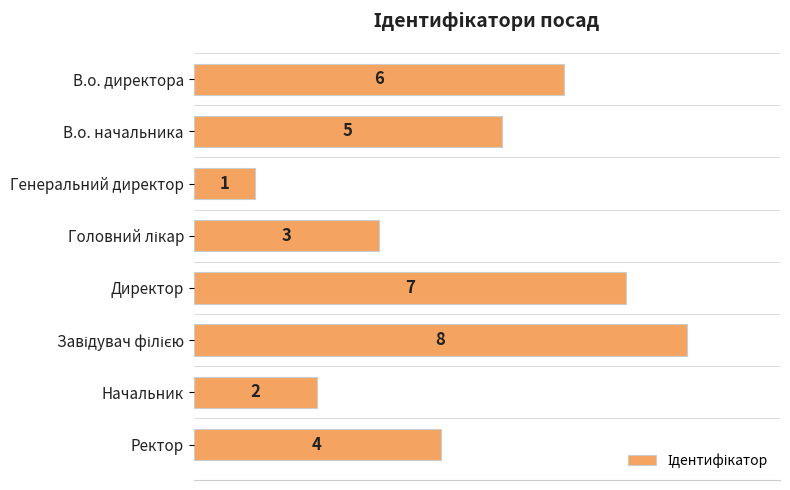

The chart shows a value of 4 at Директор. True or false?

False